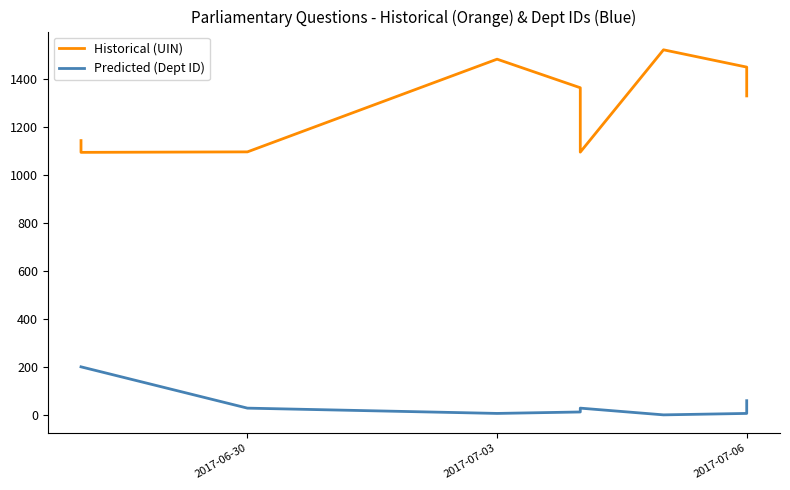

Is the value of Historical (UIN) at 8 greater than the value of Predicted (Dept ID) at 2017-06-30?

Yes